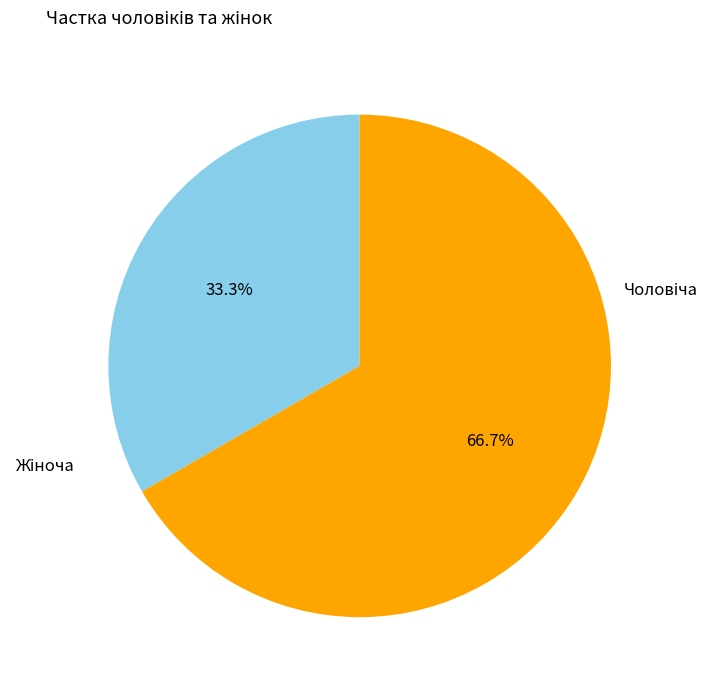

Is there a majority slice in this chart?

Yes